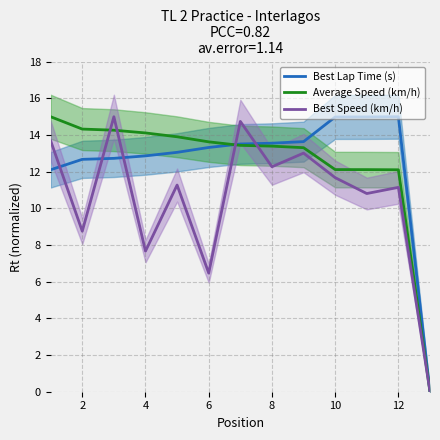

The value of Best Lap Time (s) at 8 is 19.8. True or false?

False